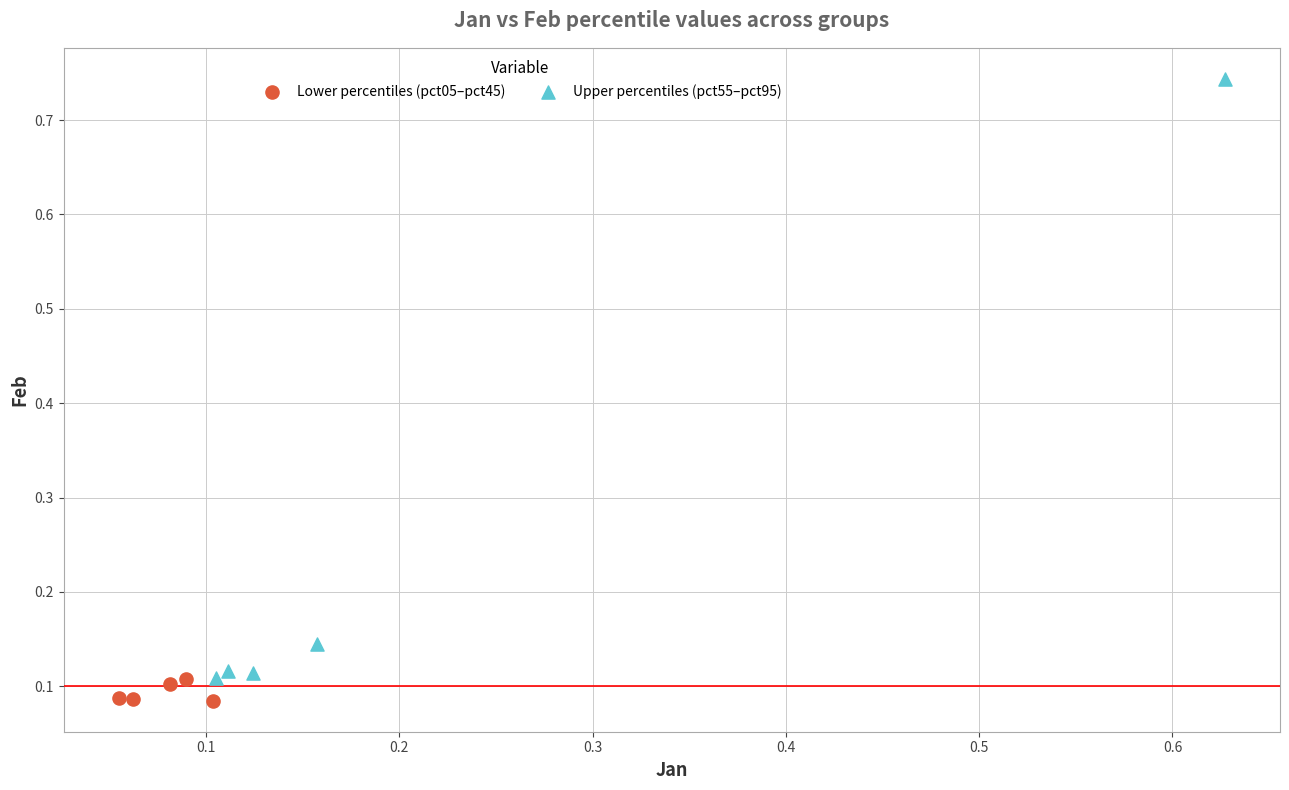

Which series has the largest Y range (max minus min)?

Upper percentiles (pct55–pct95)